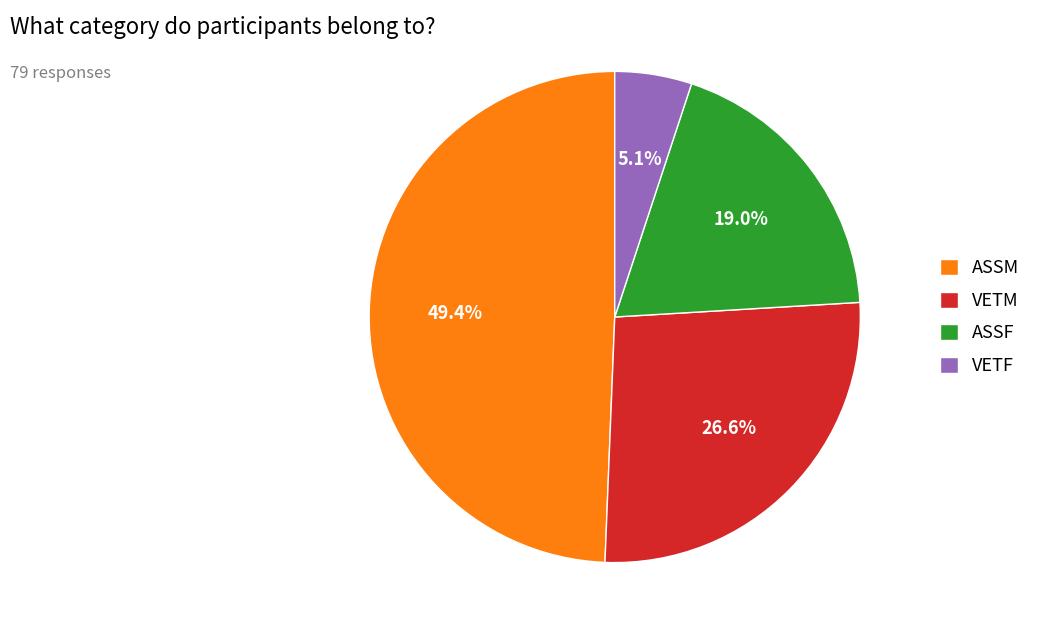

Which has a higher value, ASSF or VETF?

ASSF